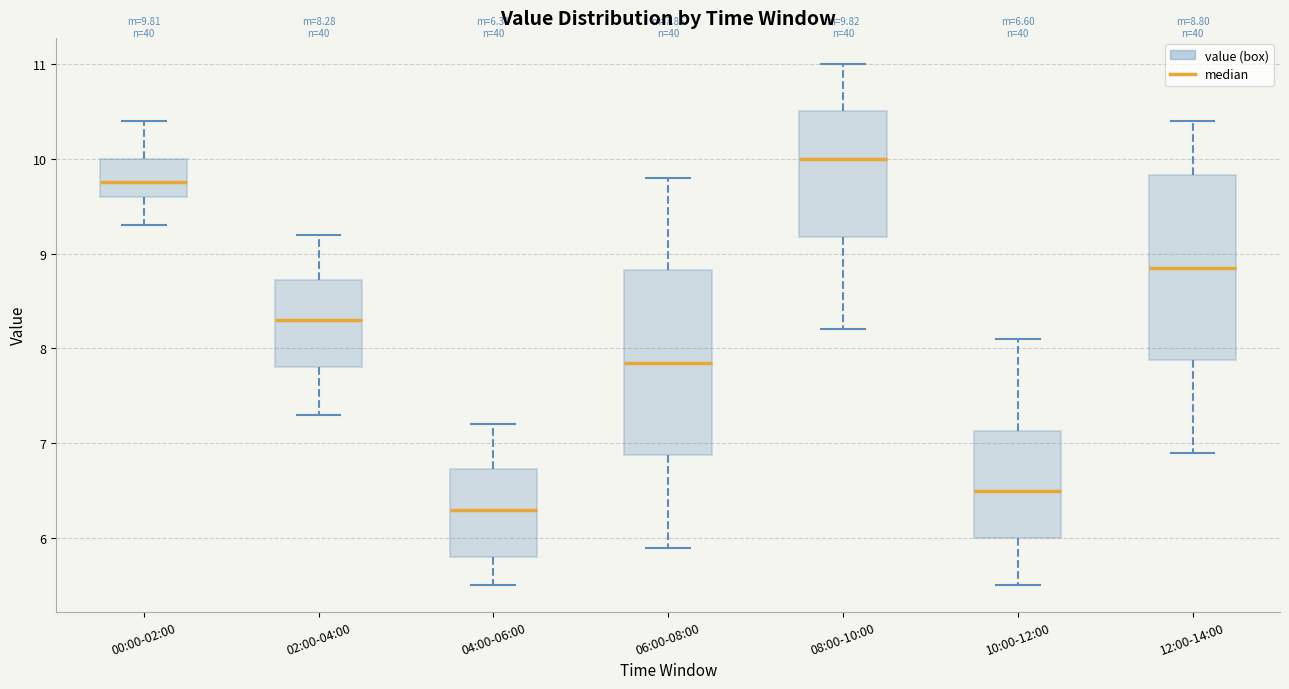

Which box's median line is the lowest?

04:00-06:00